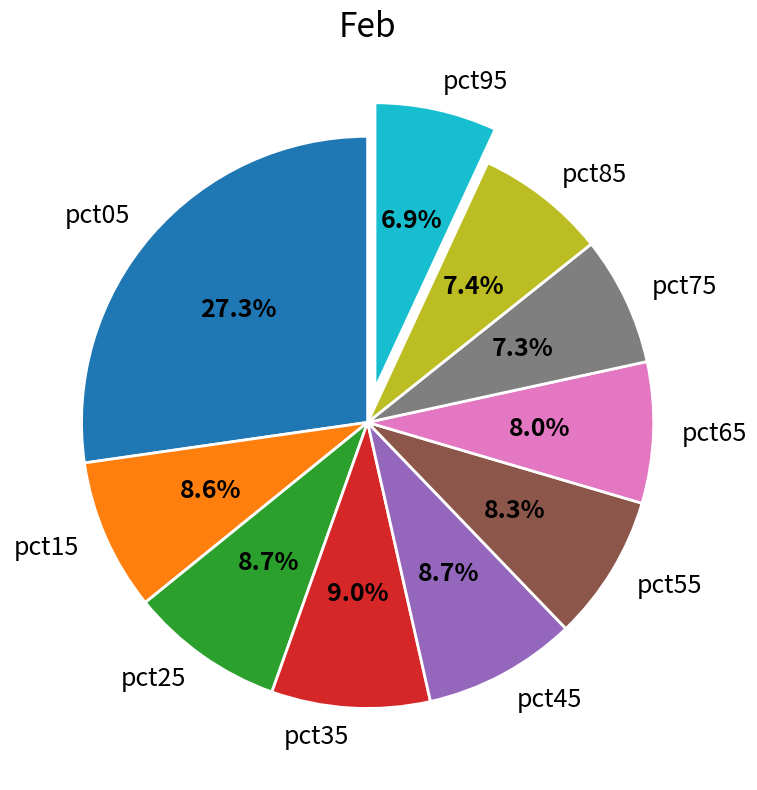

What is the total percentage of pct65 and pct85?

15.4%